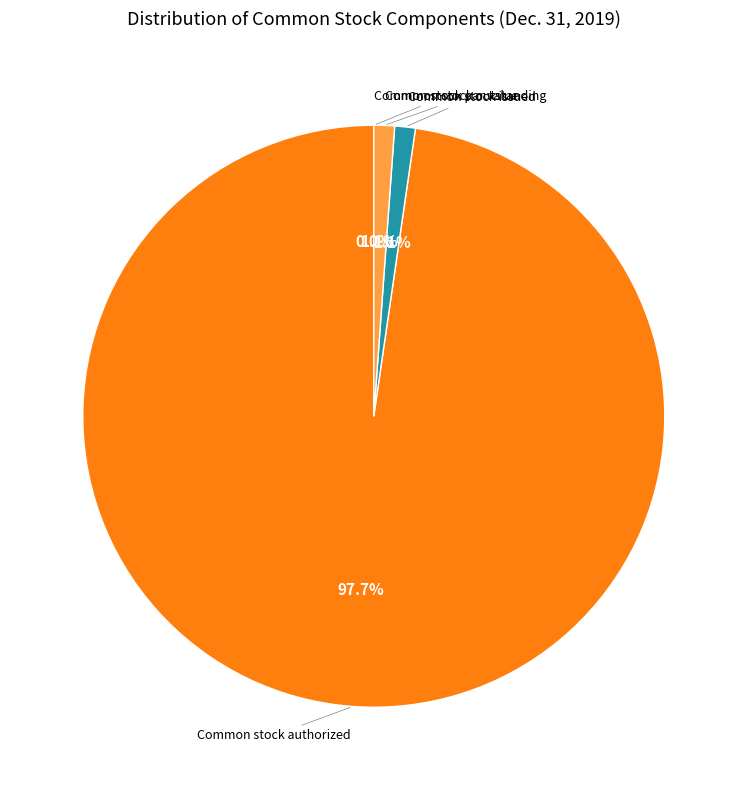

True or false: Common stock issued accounts for 15% of the total.

False